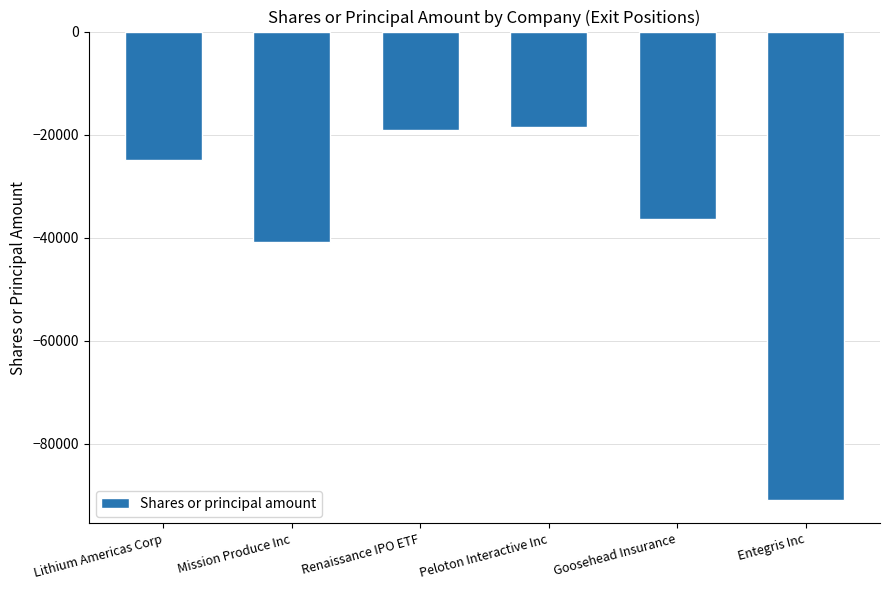

What is the maximum value shown in the chart?

-18500